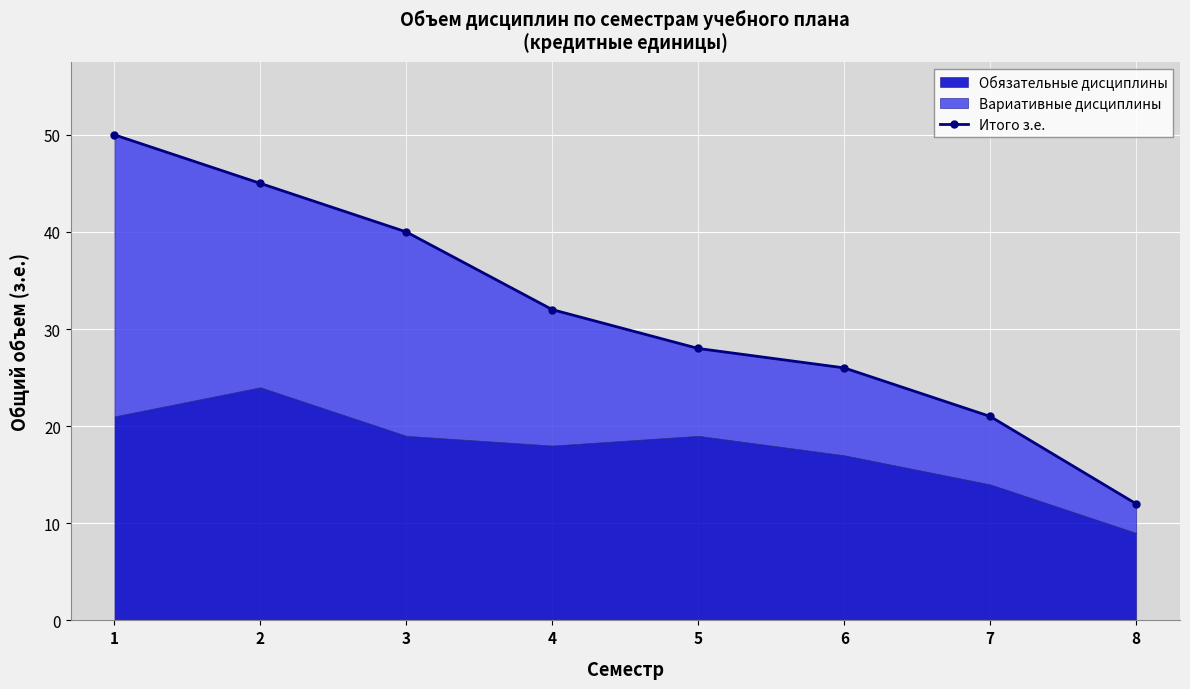

Is it true that the value at 1 is 82?

False